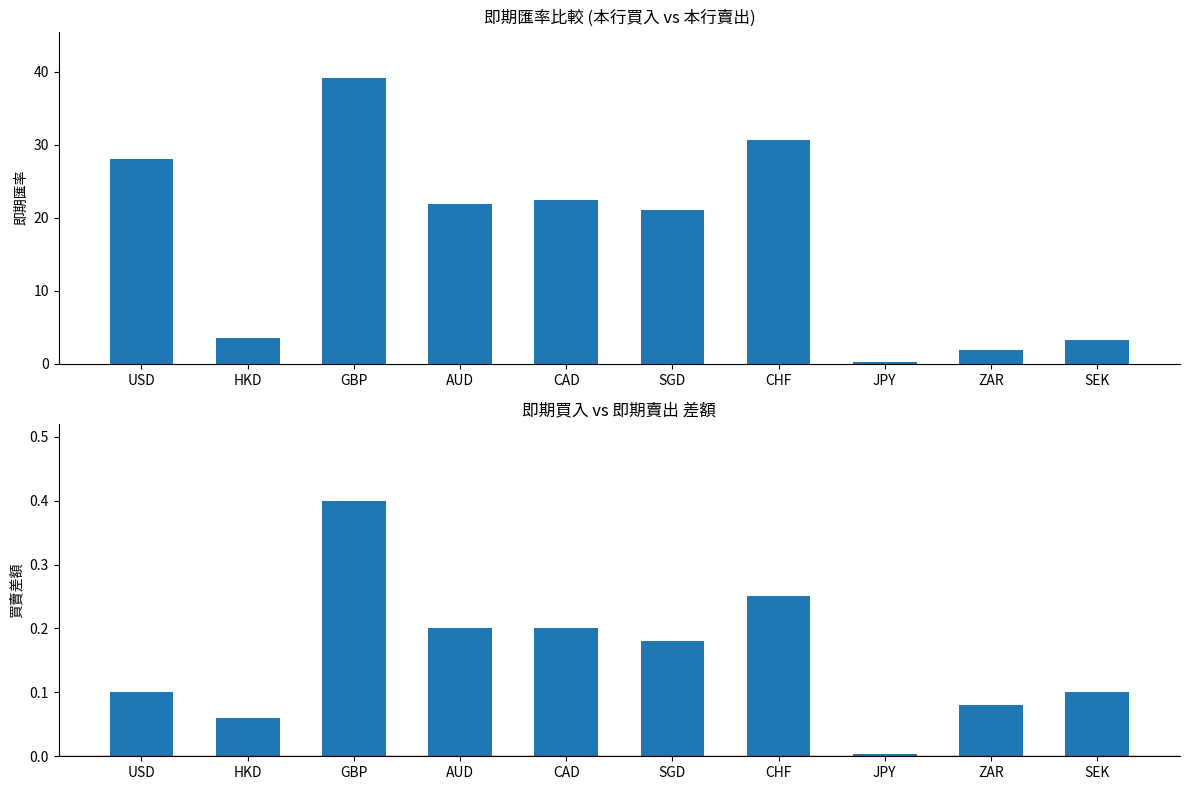

The 現金(買入) series shows 7.8 at SGD. True or false?

False